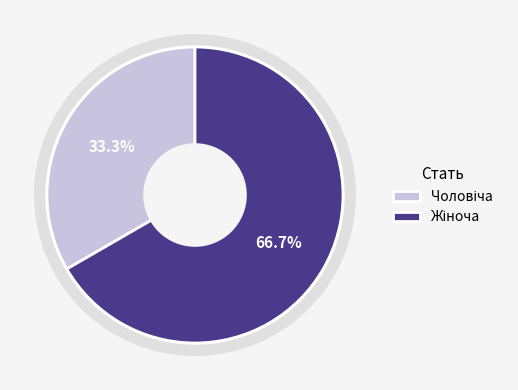

Is there any slice that represents more than half of the pie?

Yes